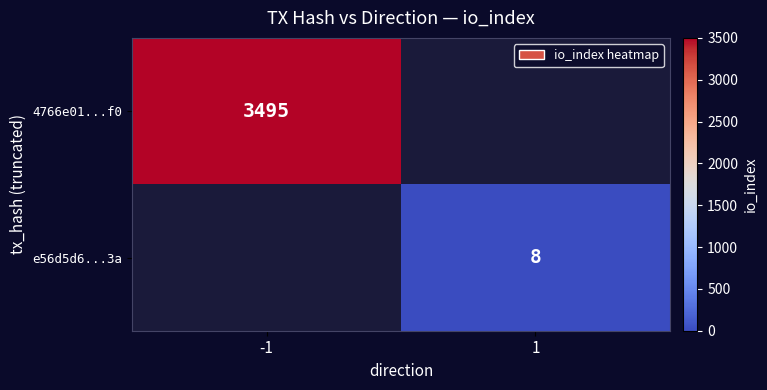

True or false: e56d5d6...3a has a value of 8 at 1.

True